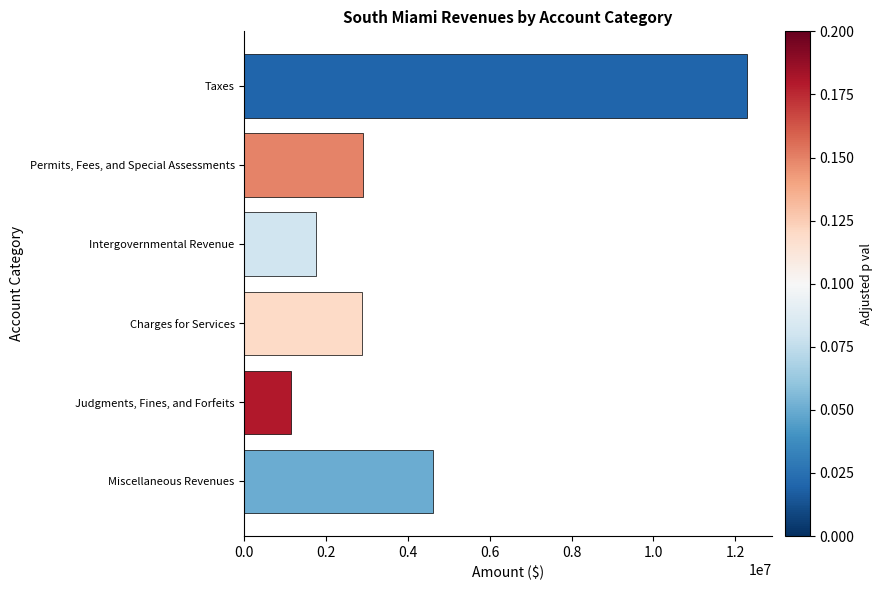

Are the bars horizontal?

Yes